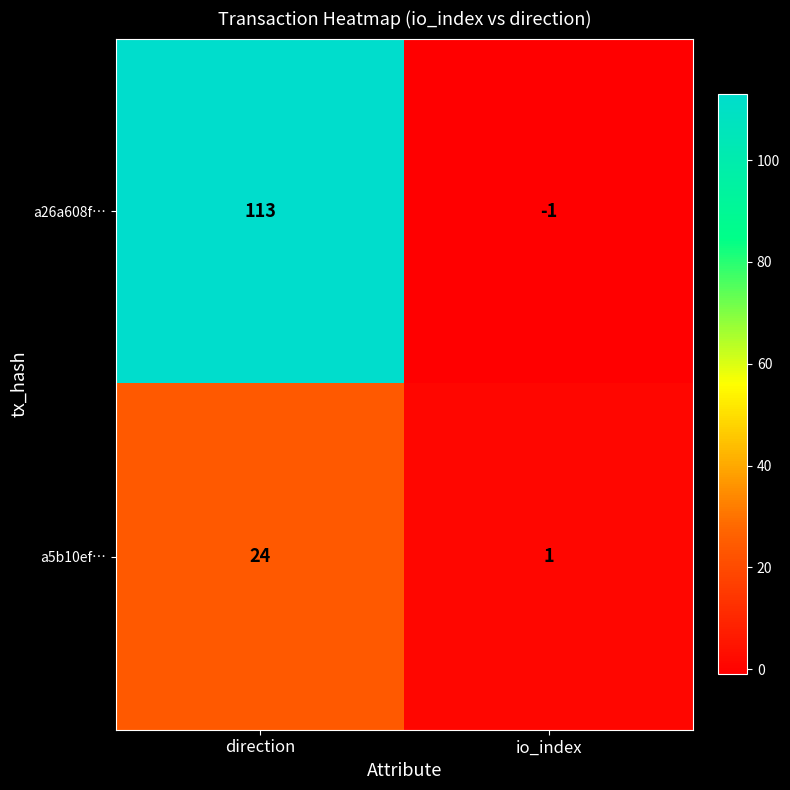

The a5b10ef… series shows 10 at direction. True or false?

False